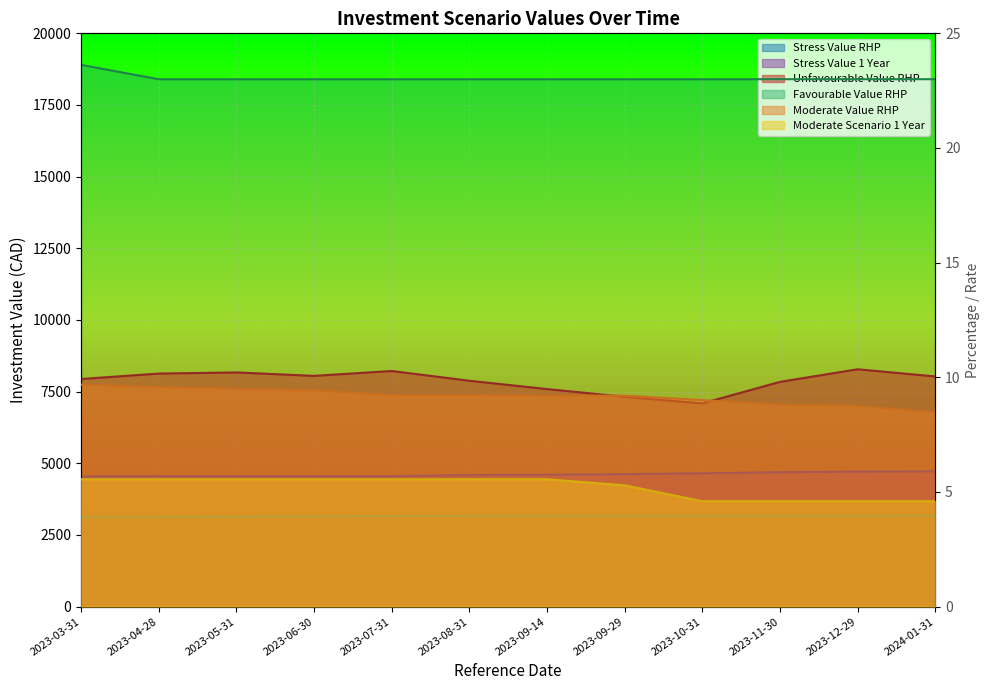

What are all the series names shown in the legend?

Unfavourable Value RHP, Moderate Value RHP, Stress Value 1 Year, Stress Value RHP, Moderate Scenario 1 Year, Favourable Value RHP